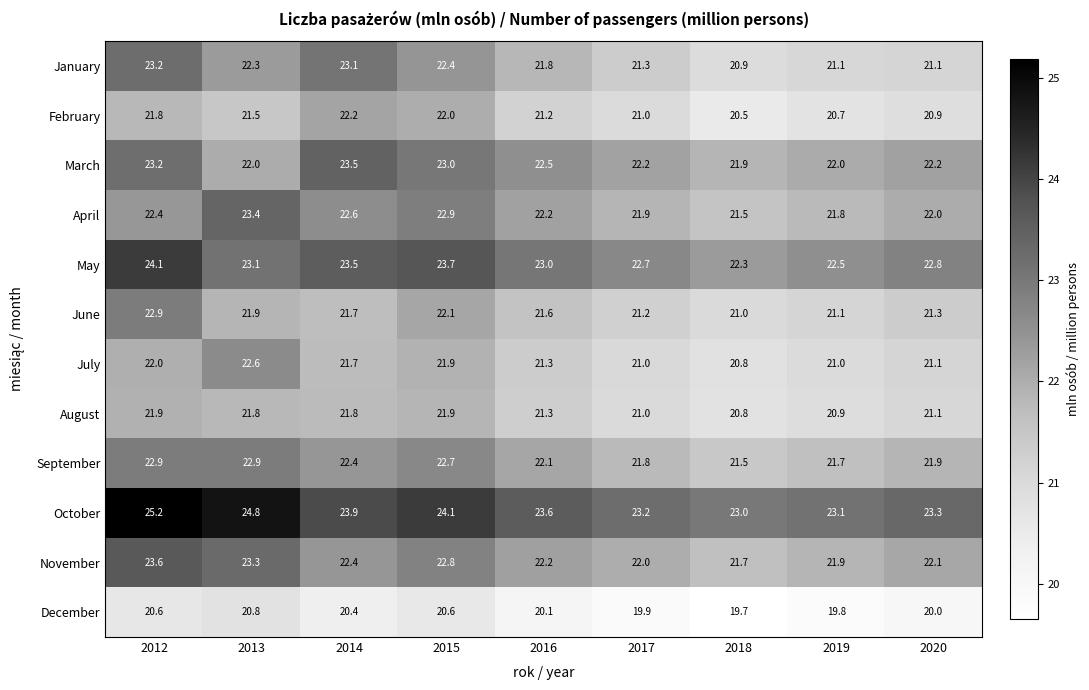

What is the sum of all January values?

197.2